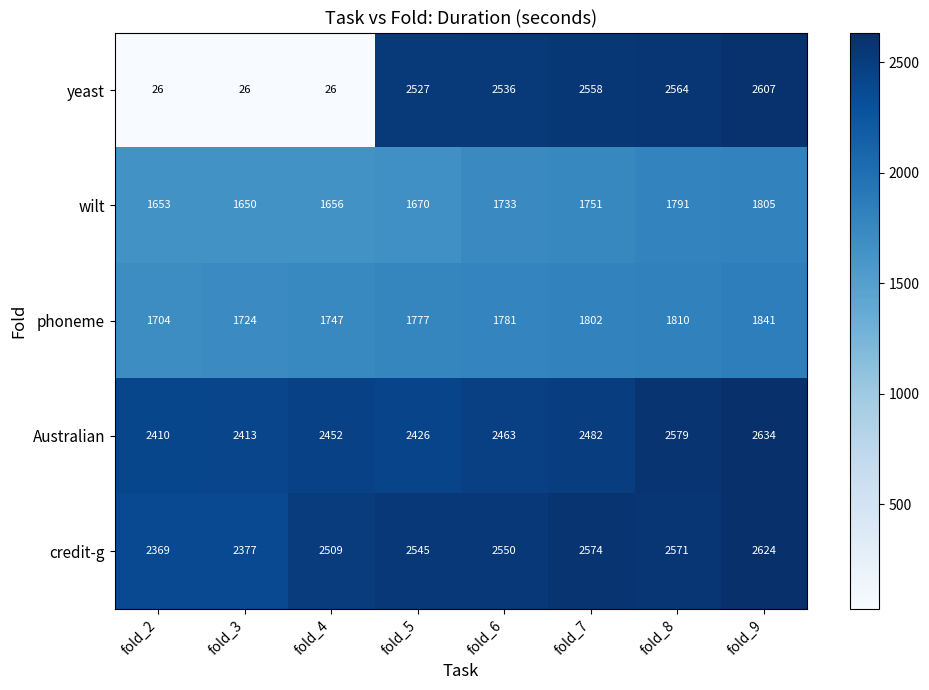

What is the smallest value displayed?

26